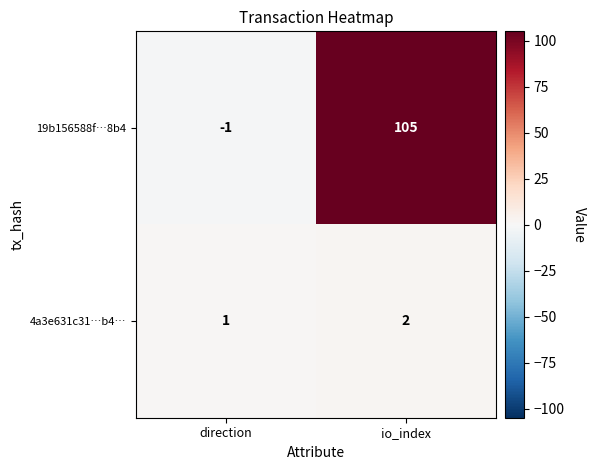

How many data points does each series have?

2